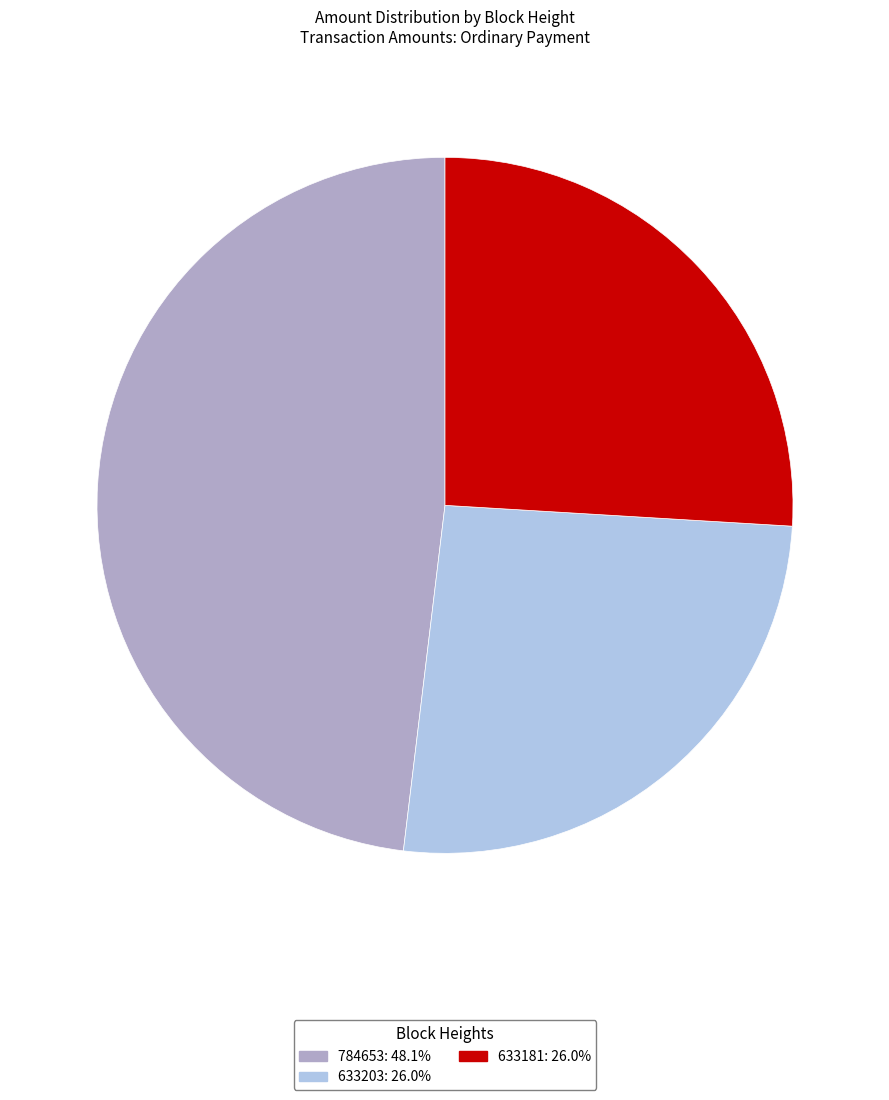

Which slice is the largest?

784653